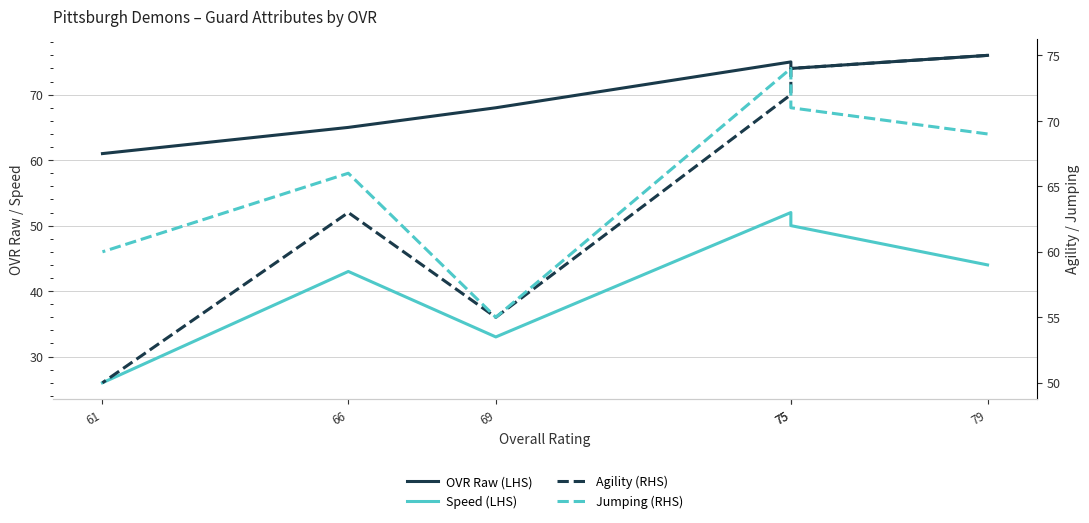

True or false: OVR Raw (LHS) and Speed (LHS) intersect in this chart.

False